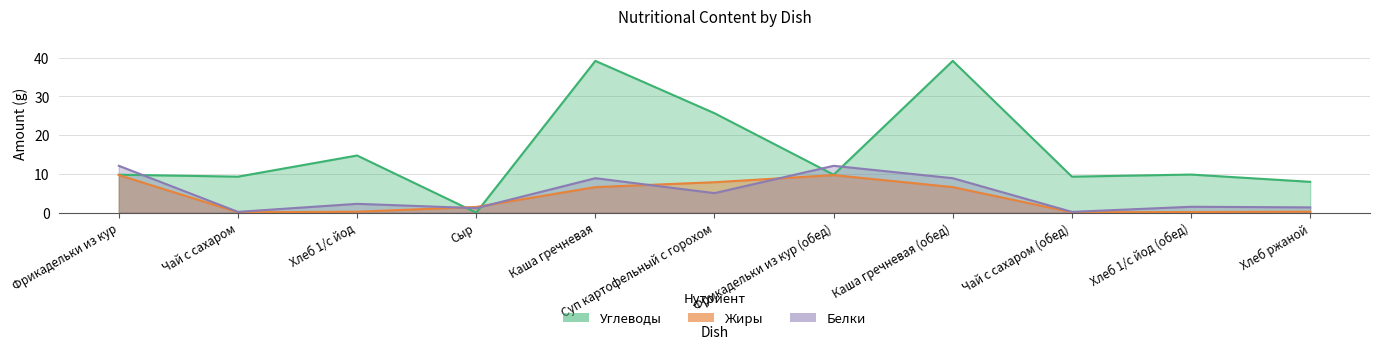

Which series changed the most between Чай с сахаром and Каша гречневая?

Углеводы